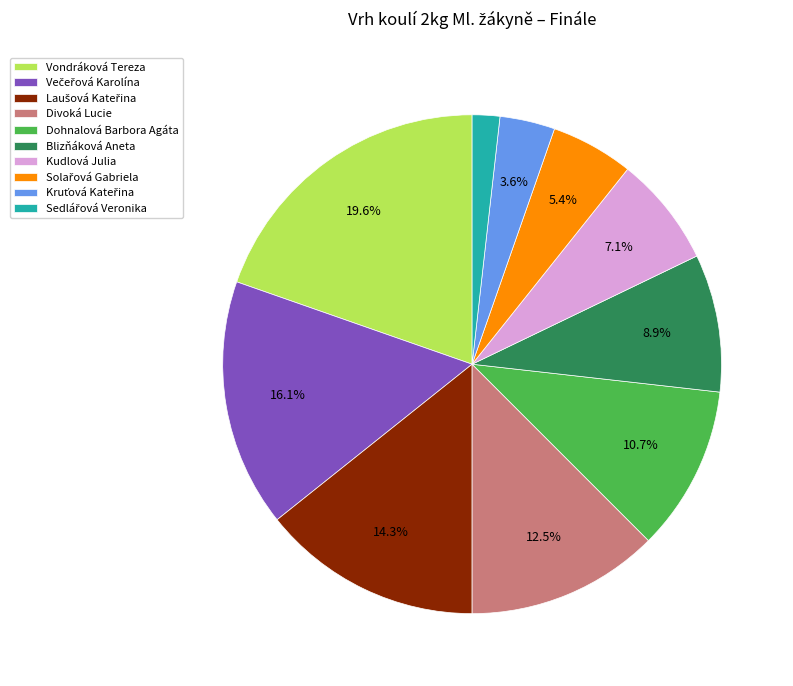

To the nearest percent, what is the difference between the largest and smallest slice percentages?

18%